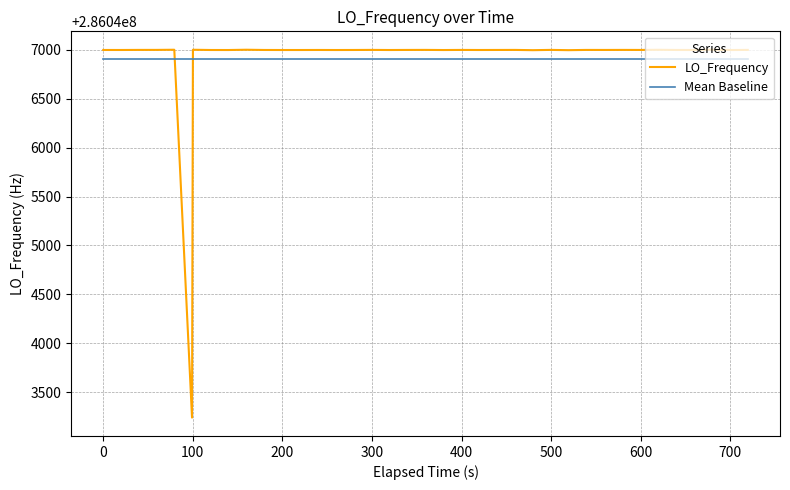

What is the minimum value for LO_Frequency?

286043239.2